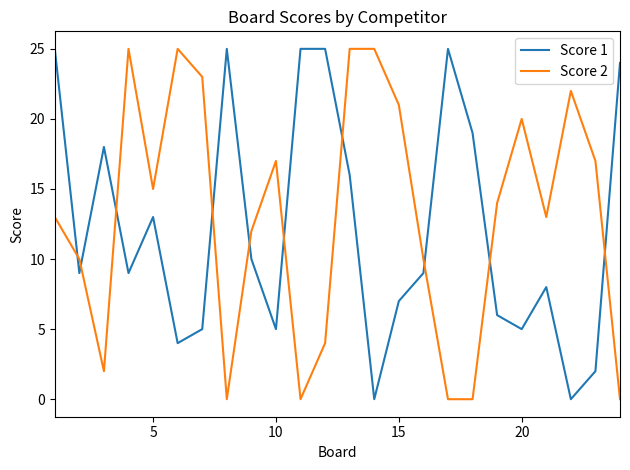

What is the greatest value displayed?

25